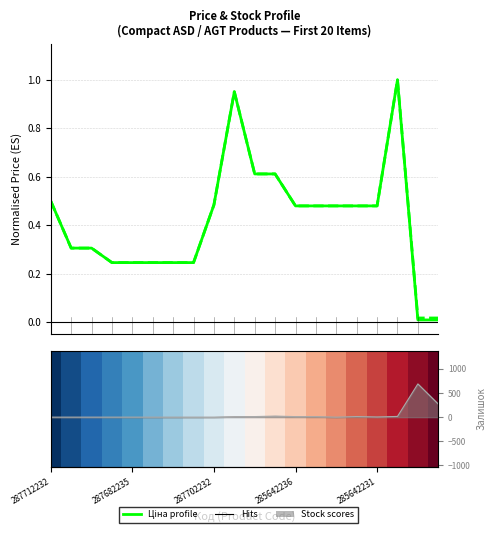

At how many categories does at least one series exceed 368?

1